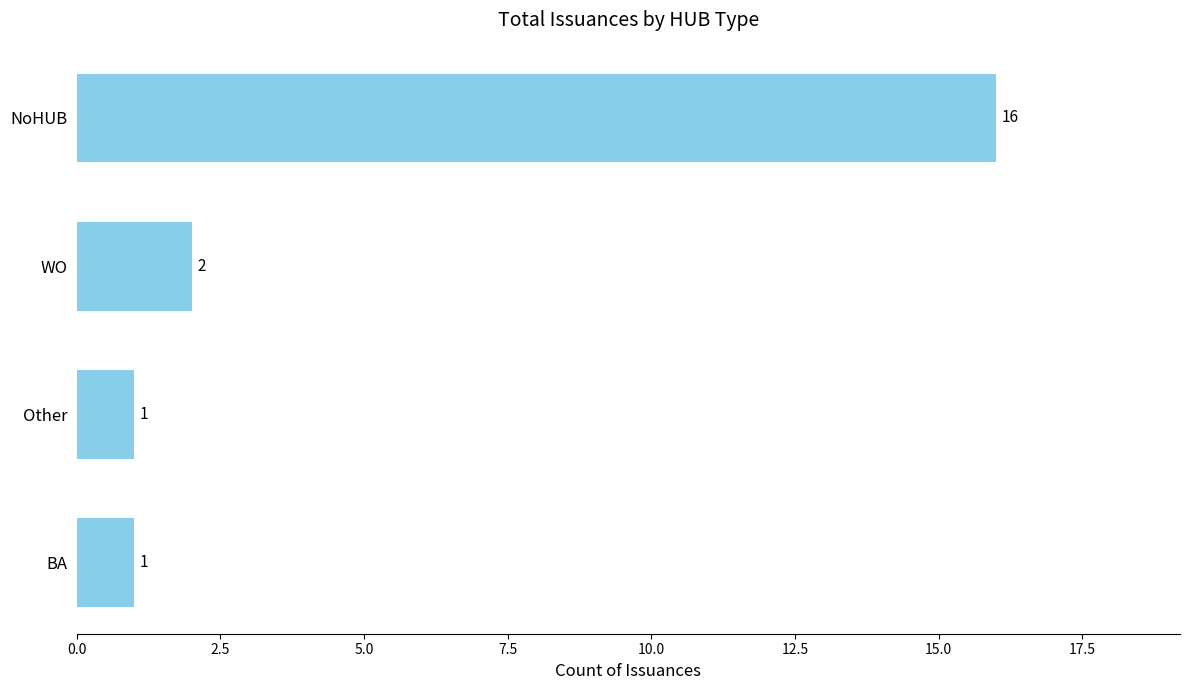

Reading bottom to top, transcribe all the data shown in this chart.

BA=1	Other=1	WO=2	NoHUB=16